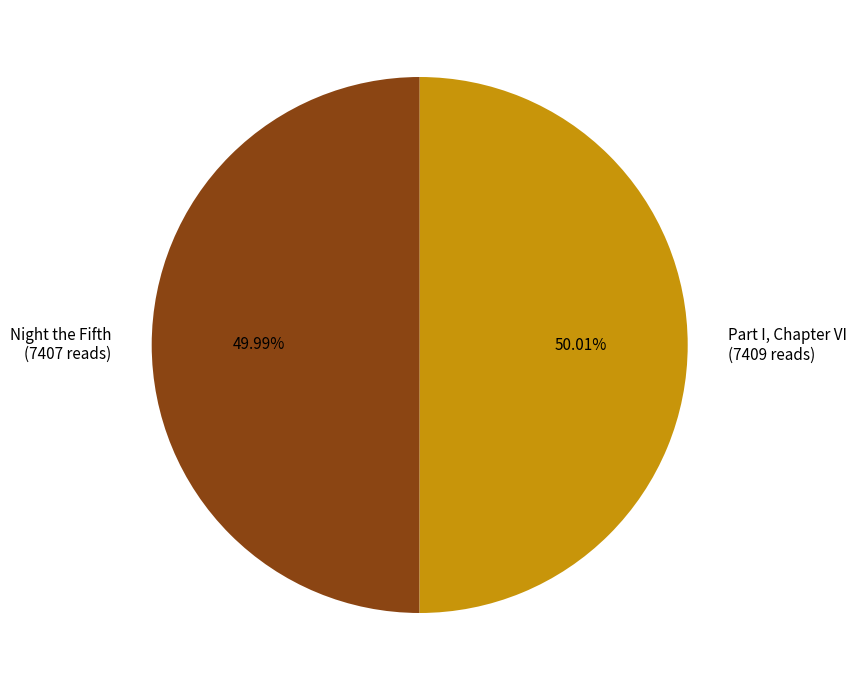

What percentage is NOT represented by Part I, Chapter VI?

50.0%